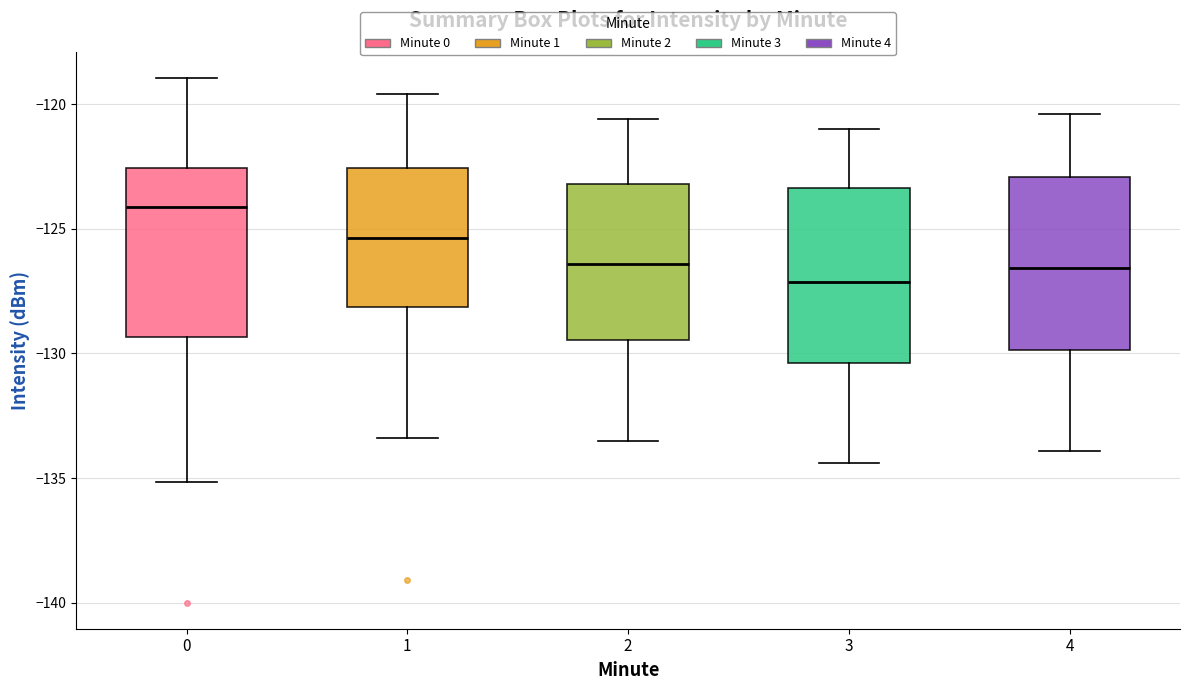

Which box has the lowest median line?

3